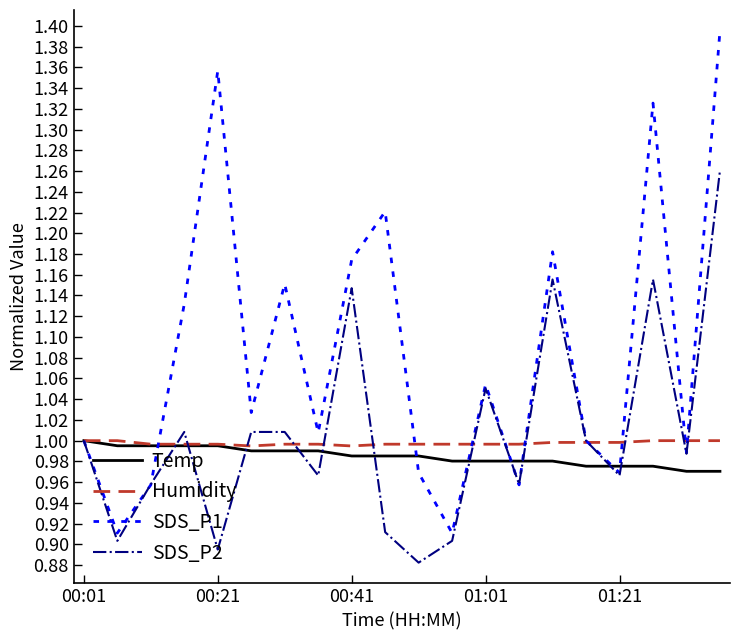

What is the difference between the maximum and minimum values in the SDS_P2 series?

0.4